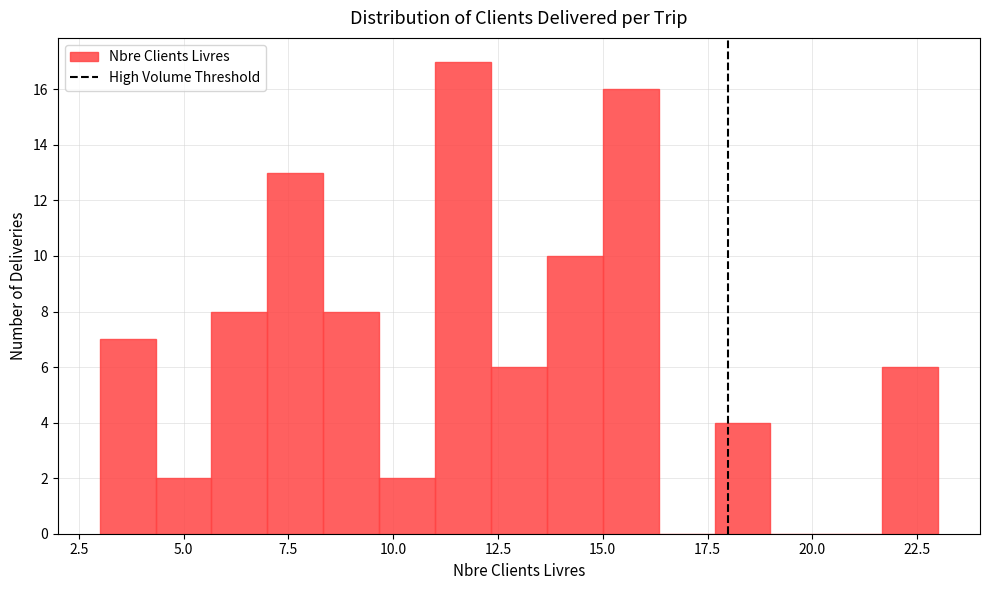

Read against the x-axis, roughly where is the centre of the tallest bar?

11.5